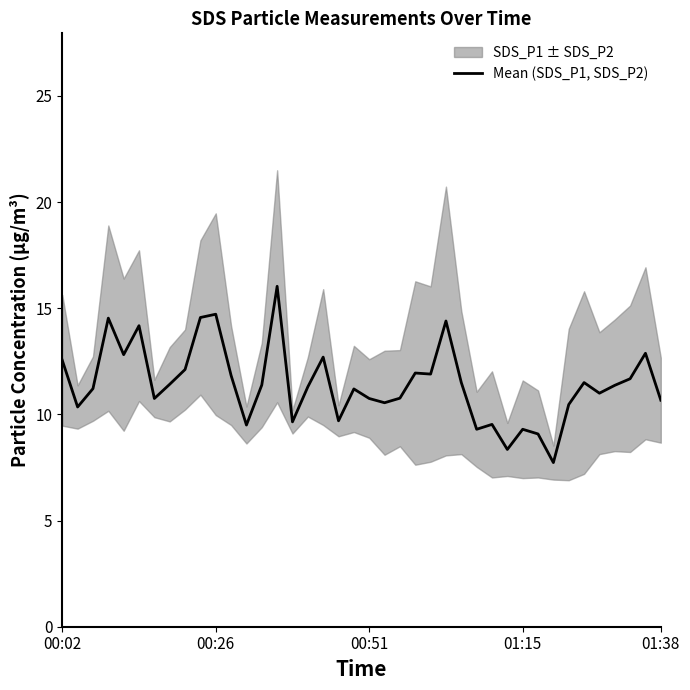

Reading left to right, extract all data points from this chart.

12.6	10.3	11.2	14.5	12.8	14.2	10.8	11.4	12.1	14.6	14.7	11.8	9.5	11.4	16.0	9.6	11.3	12.7	9.7	11.2	10.8	10.6	10.8	11.9	11.9	14.4	11.5	9.3	9.5	8.3	9.3	9.1	7.7	10.5	11.5	11.0	11.4	11.7	12.9	10.7